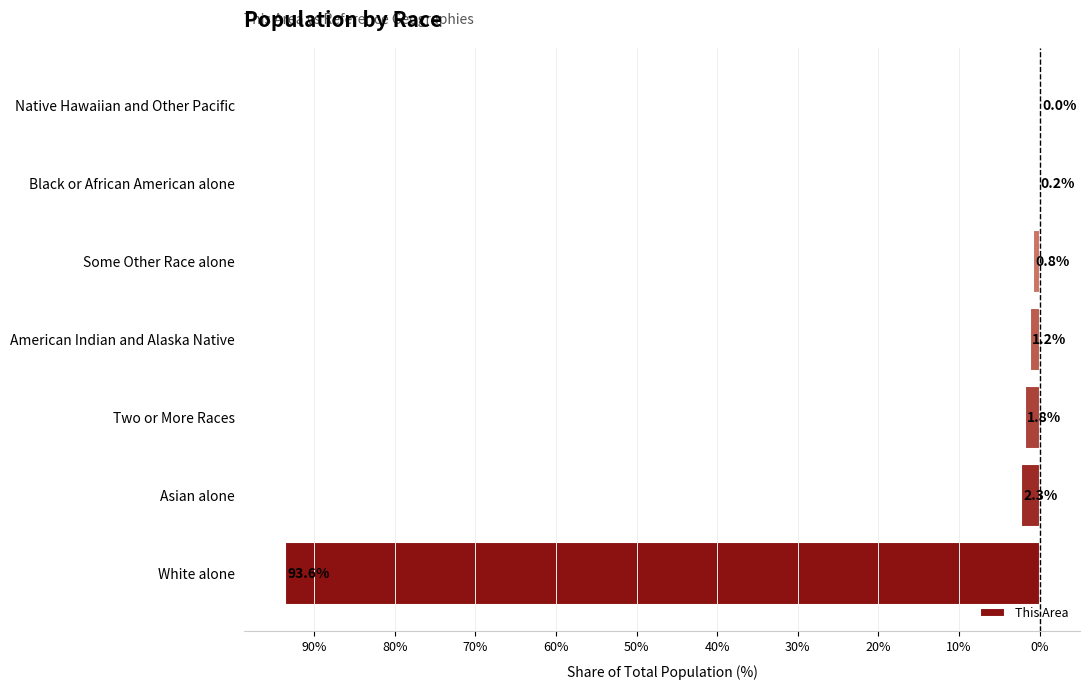

Are the bars horizontal?

Yes